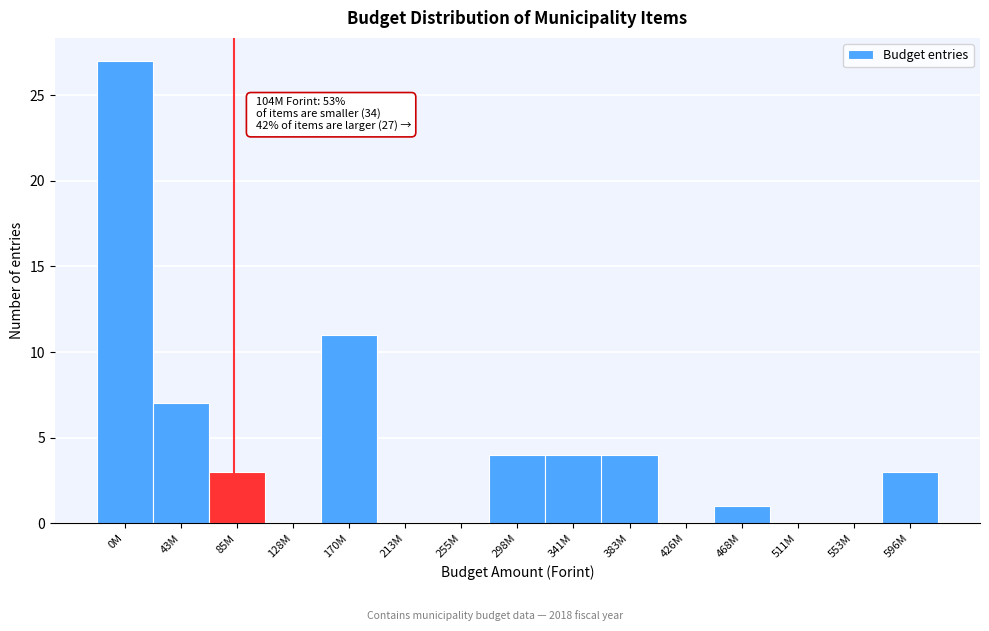

Reading right to left, list all the values displayed in this chart.

596M=3	553M=0	511M=0	468M=1	426M=0	383M=4	341M=4	298M=4	255M=0	213M=0	170M=11	128M=0	85M=3	43M=7	0M=27